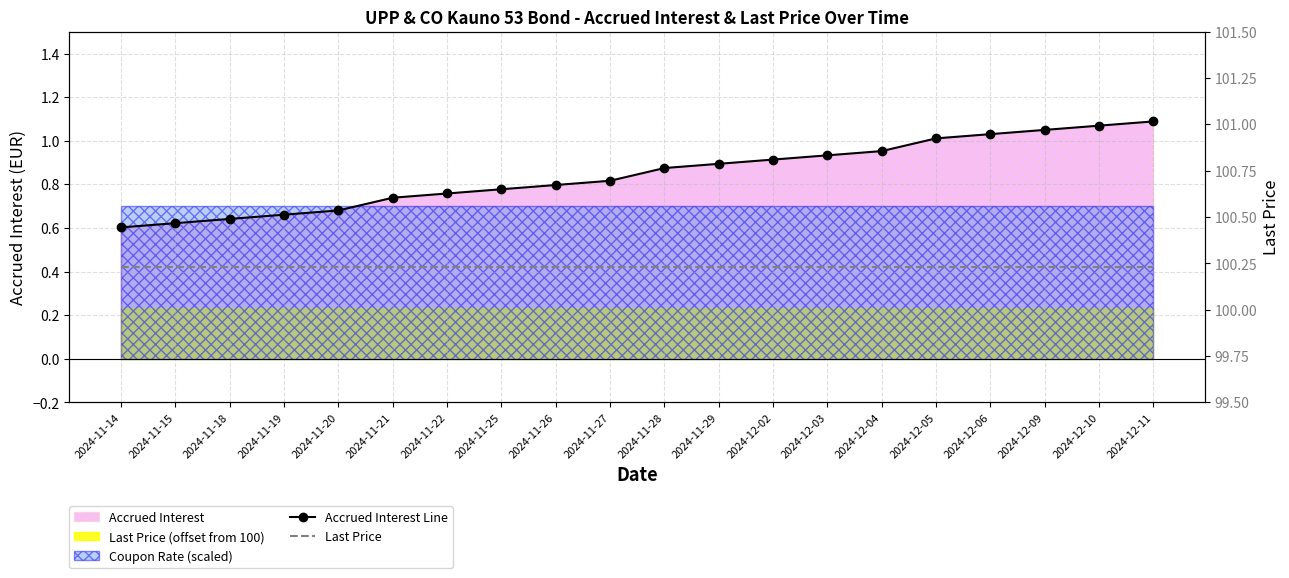

At which category does the chart reach its minimum across all series?

2024-11-14